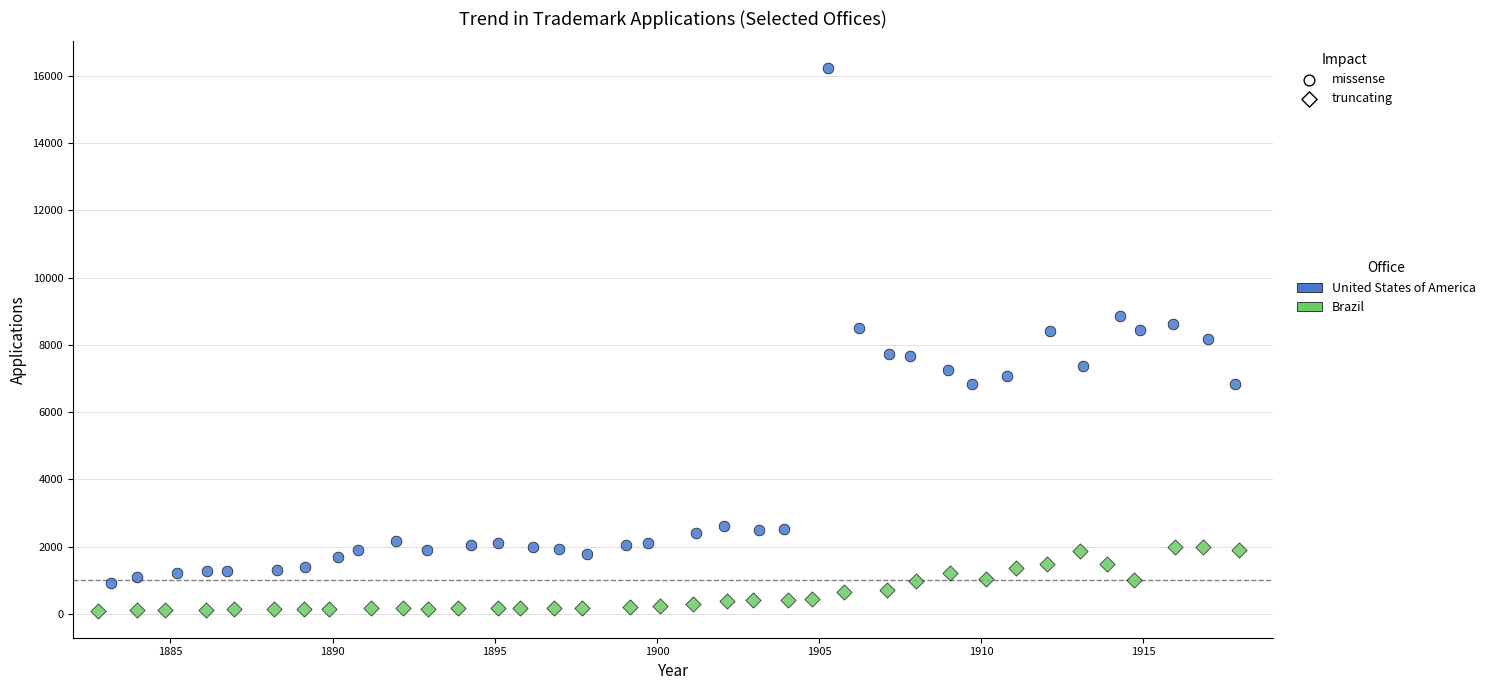

Which series contains the highest Y value?

United States of America